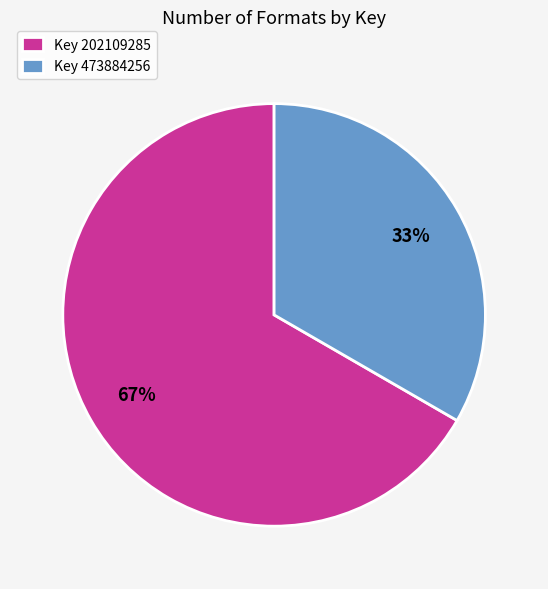

How many slices are in this pie chart?

2